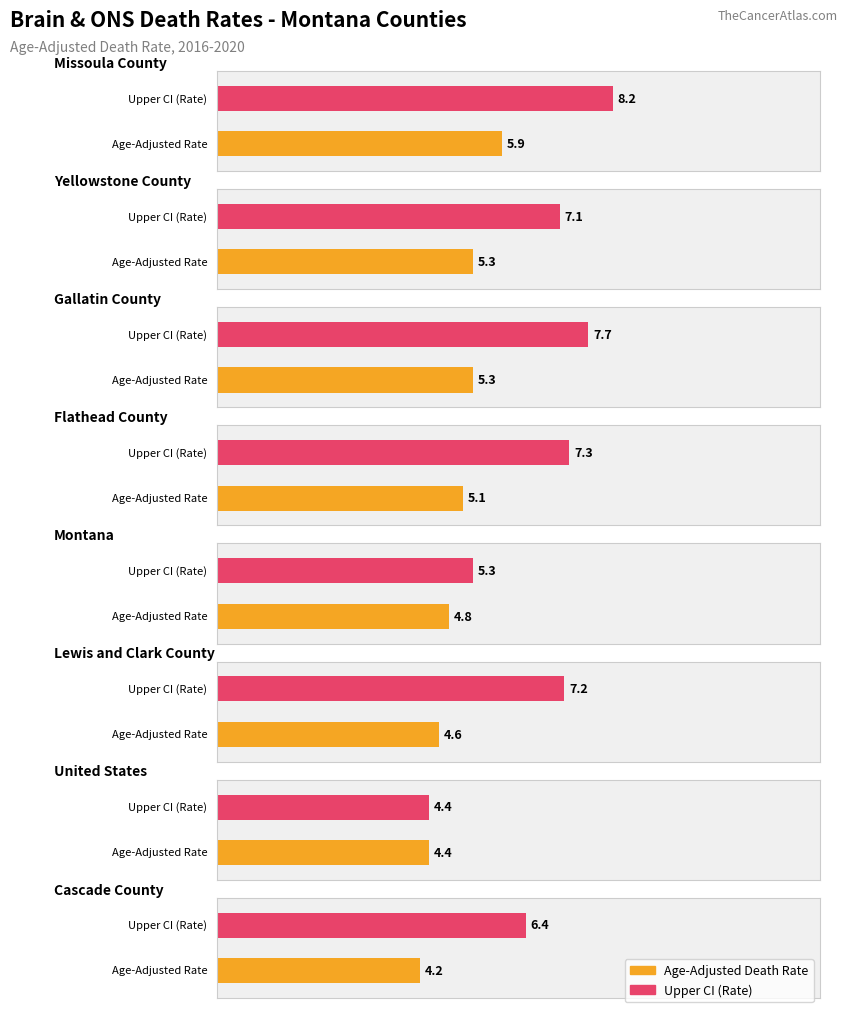

What is the difference between the maximum and minimum values in the Age-Adjusted Death Rate series?

1.7